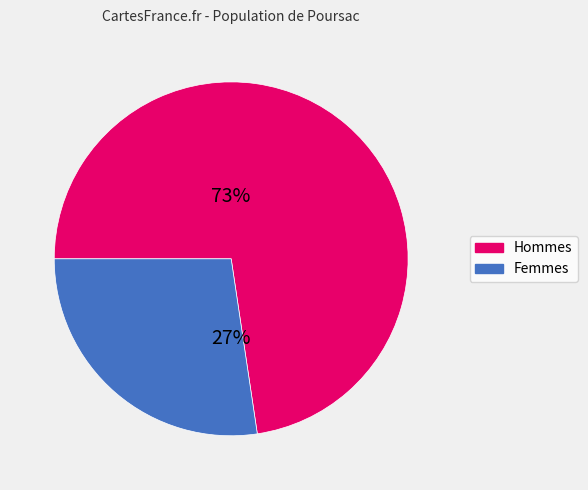

Does any single category account for the majority?

Yes